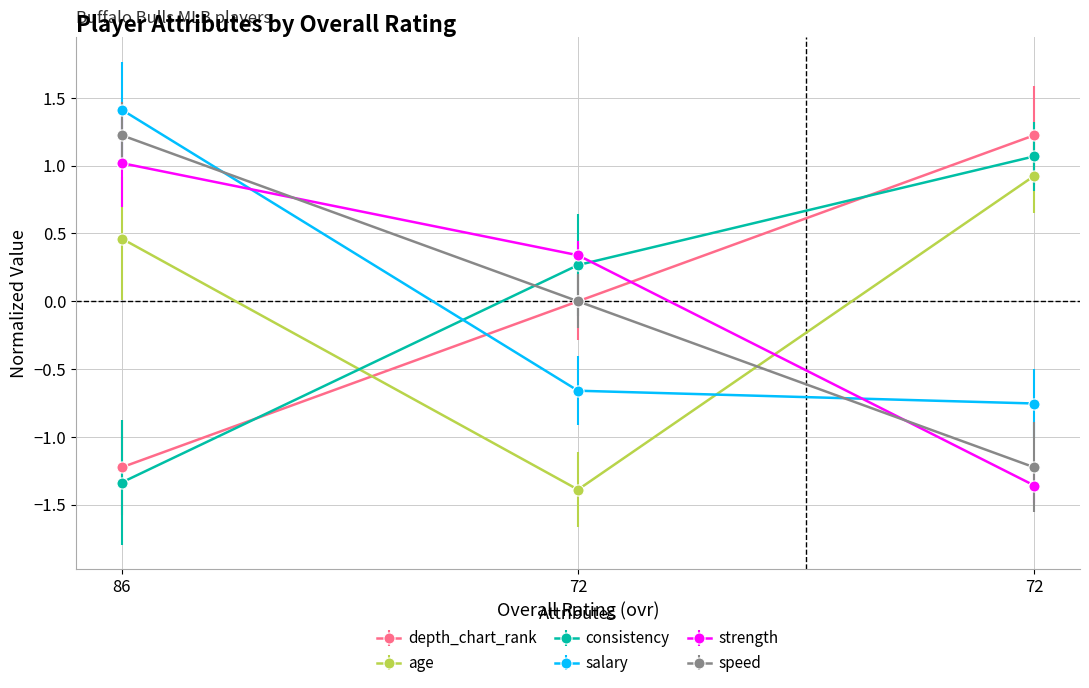

What is the difference between the maximum and minimum values in the depth_chart_rank series?

2.4